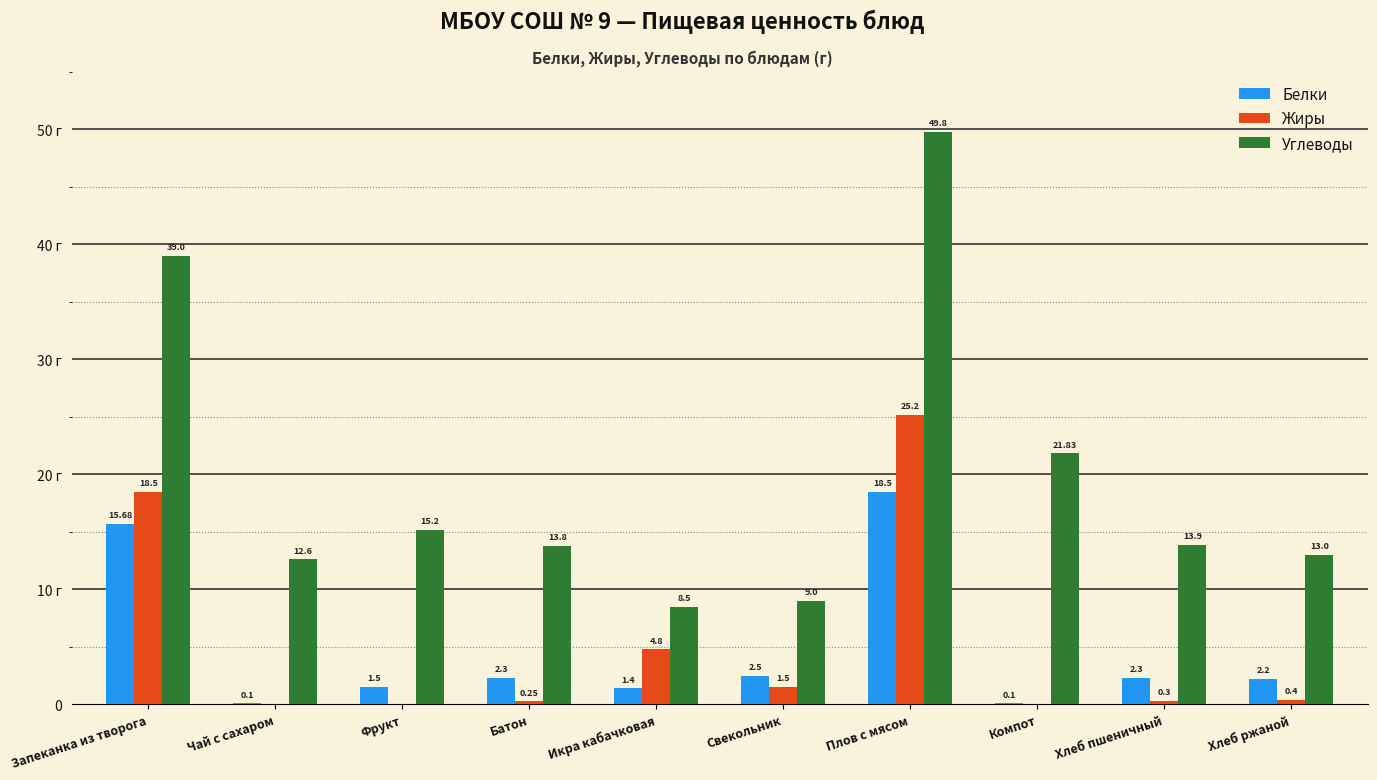

What position from the right is Хлеб пшеничный?

2